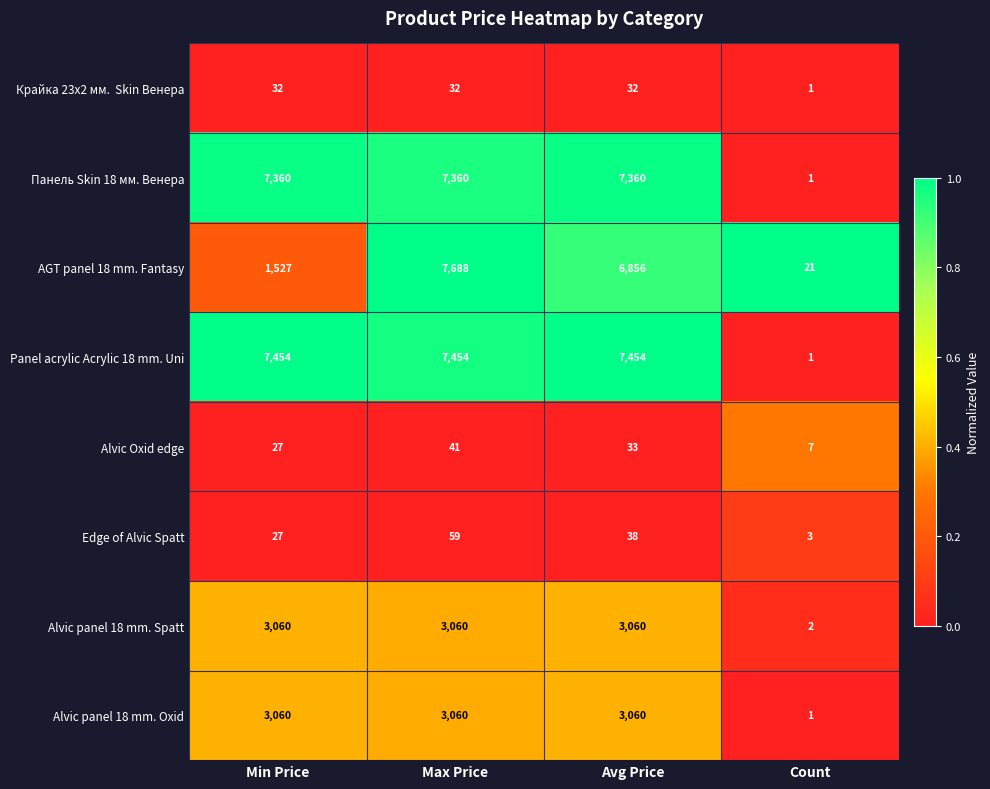

Where does the Alvic Oxid edge series first go above 33?

Max Price